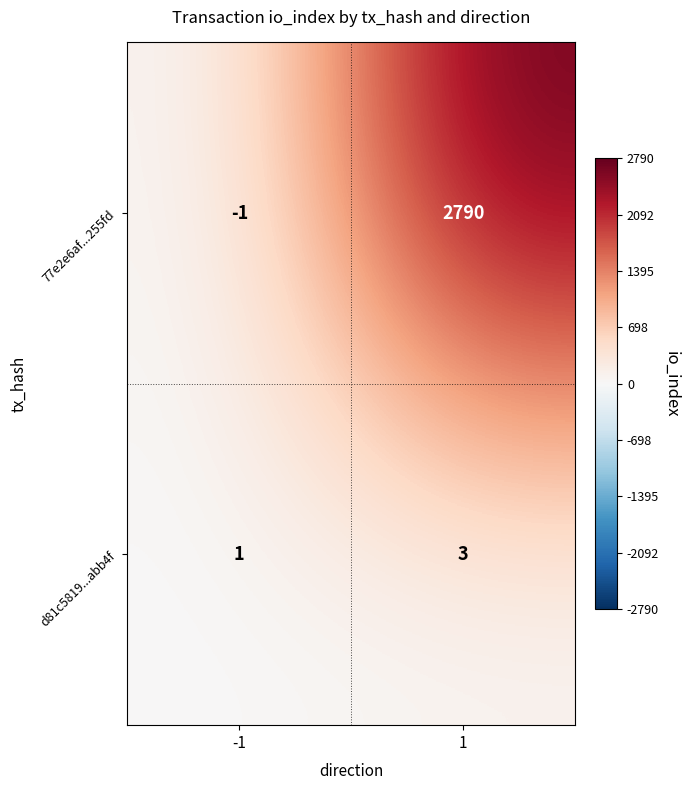

What is the approximate value of d81c5819...abb4f at 1?

3